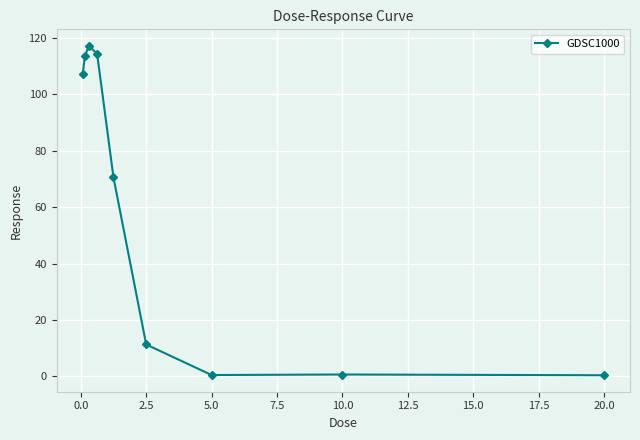

How many points are lower than both their immediate neighbors (excluding endpoints)?

1